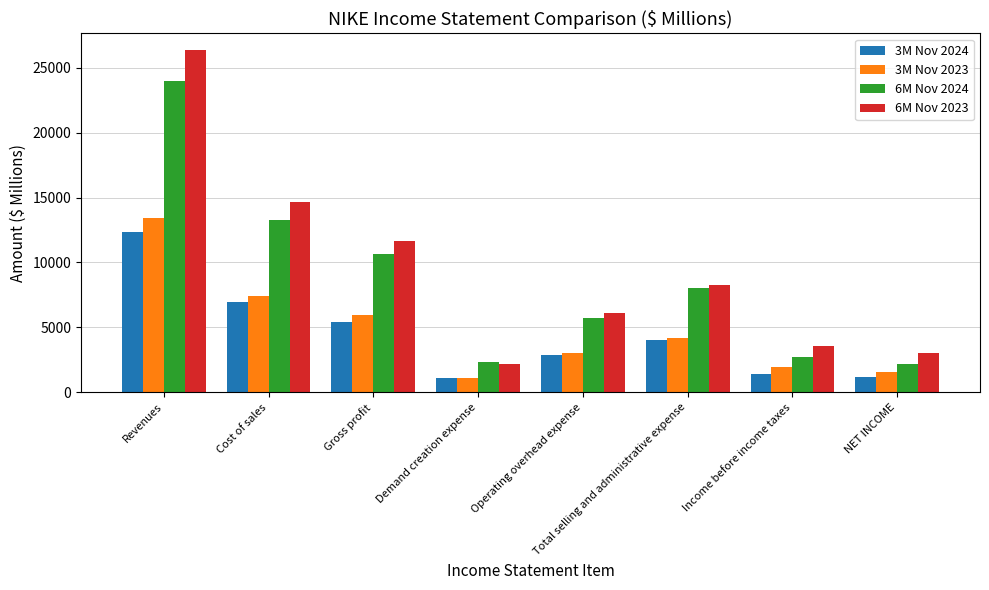

What is the sum of all 3M Nov 2024 values?

35297